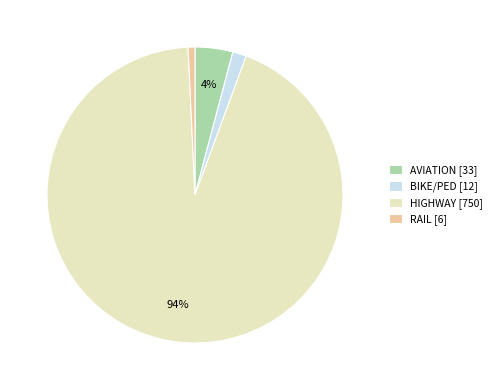

What percentage is the RAIL slice, to the nearest percent?

1%